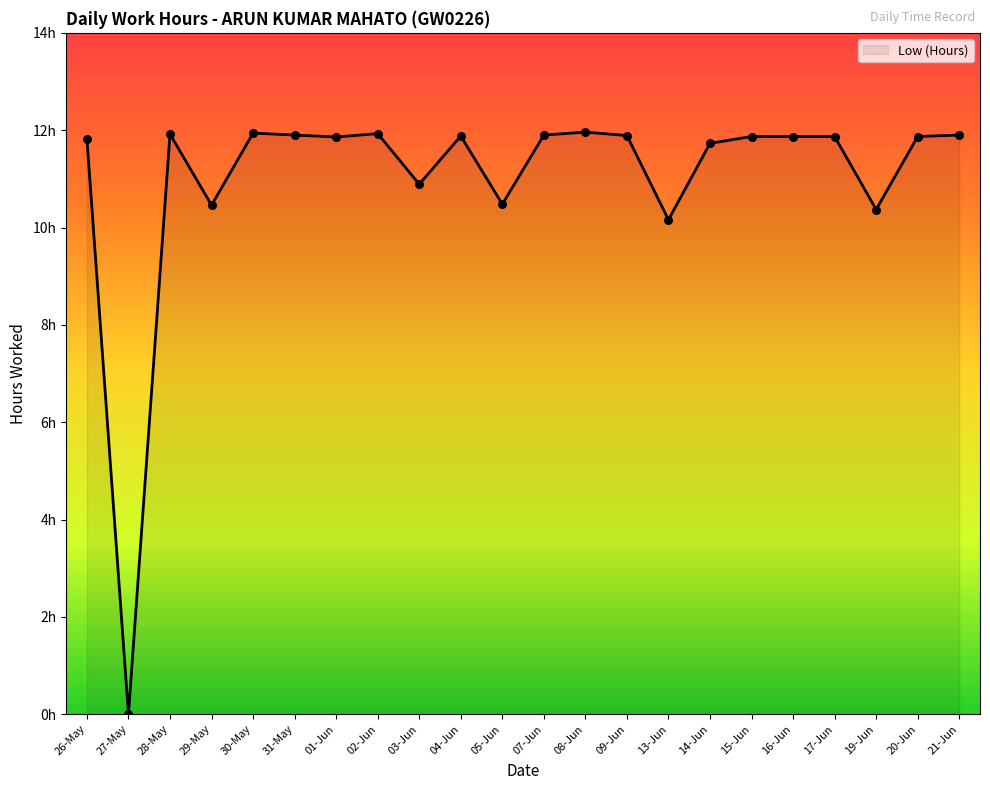

Which has a higher value, 13-Jun or 26-May?

26-May